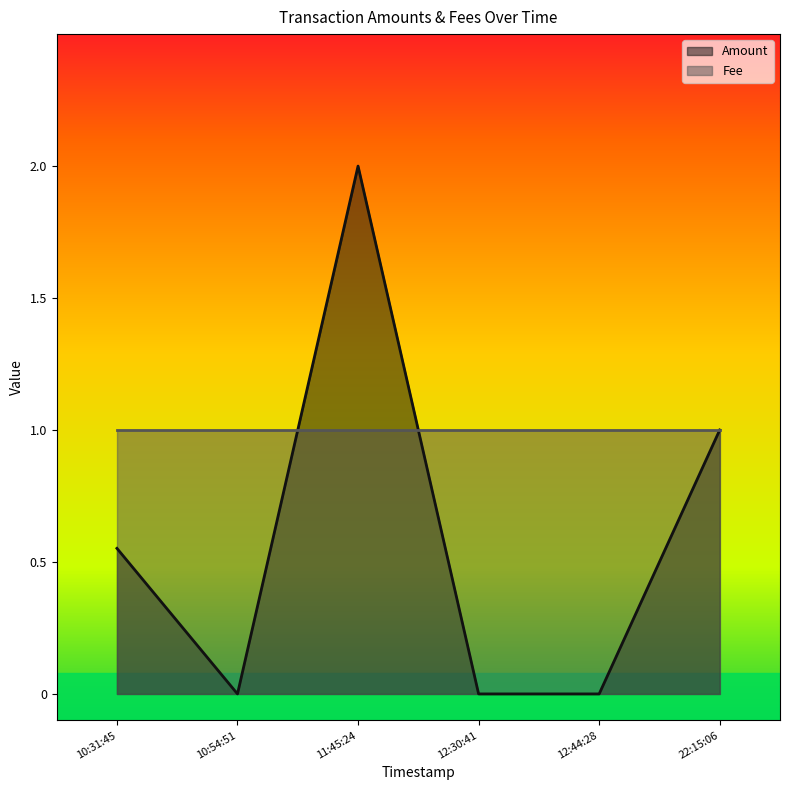

The Amount series shows 0.0 at 10:54:51. True or false?

True